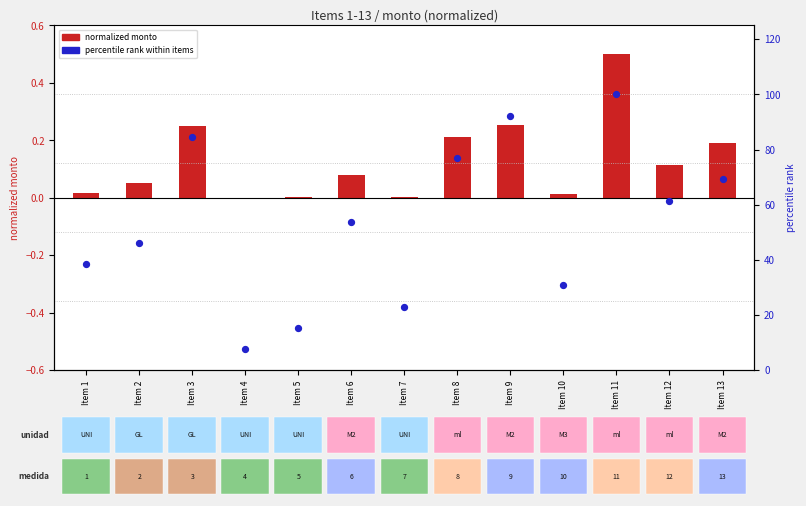

Which series has the largest Y range (max minus min)?

percentile rank within items